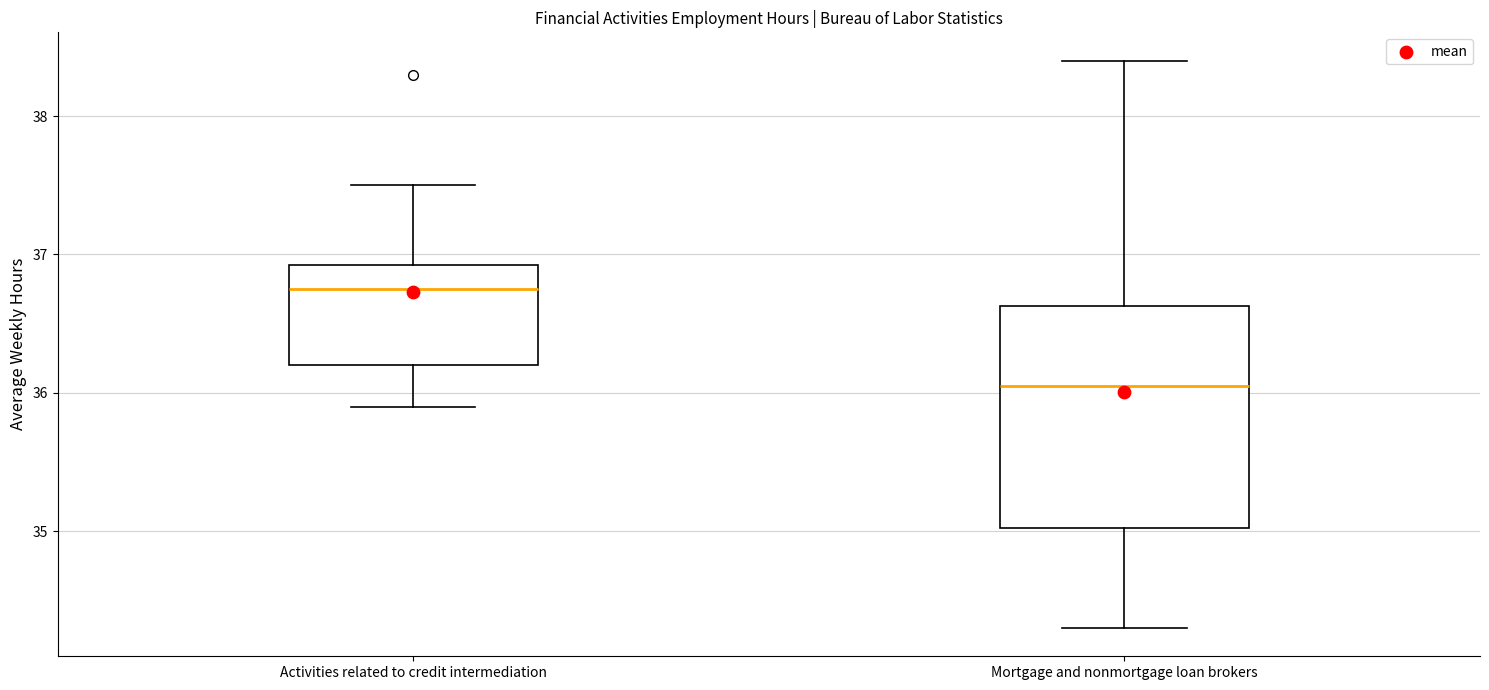

Where is the upper edge of the box for Mortgage and nonmortgage loan brokers on the y-axis? The values are not printed on the chart, so give them approximately, as read against the axis.

36.6